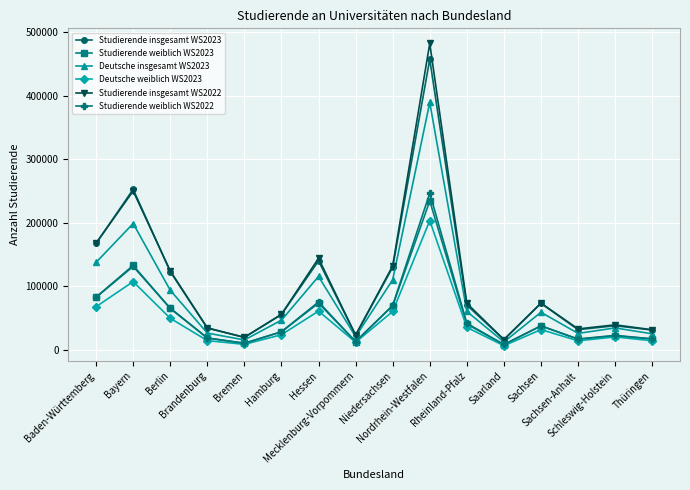

True or false: Deutsche weiblich WS2023 has more than 0 interior local peaks.

True